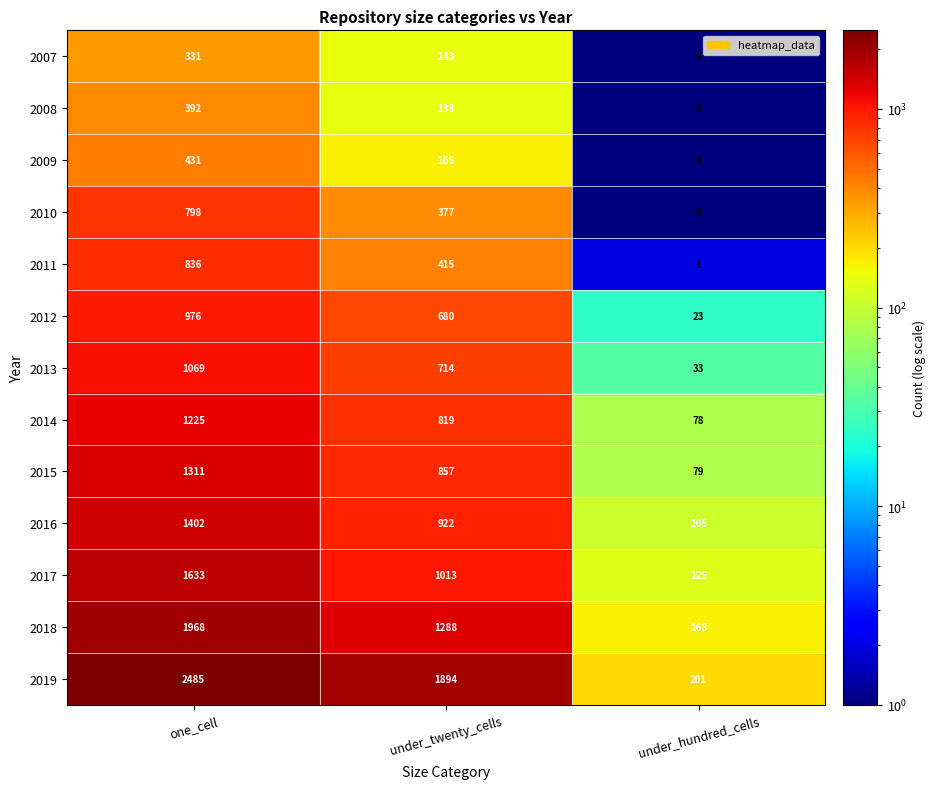

List the series in order of their peak value, highest first.

2019, 2018, 2017, 2016, 2015, 2014, 2013, 2012, 2011, 2010, 2009, 2008, 2007